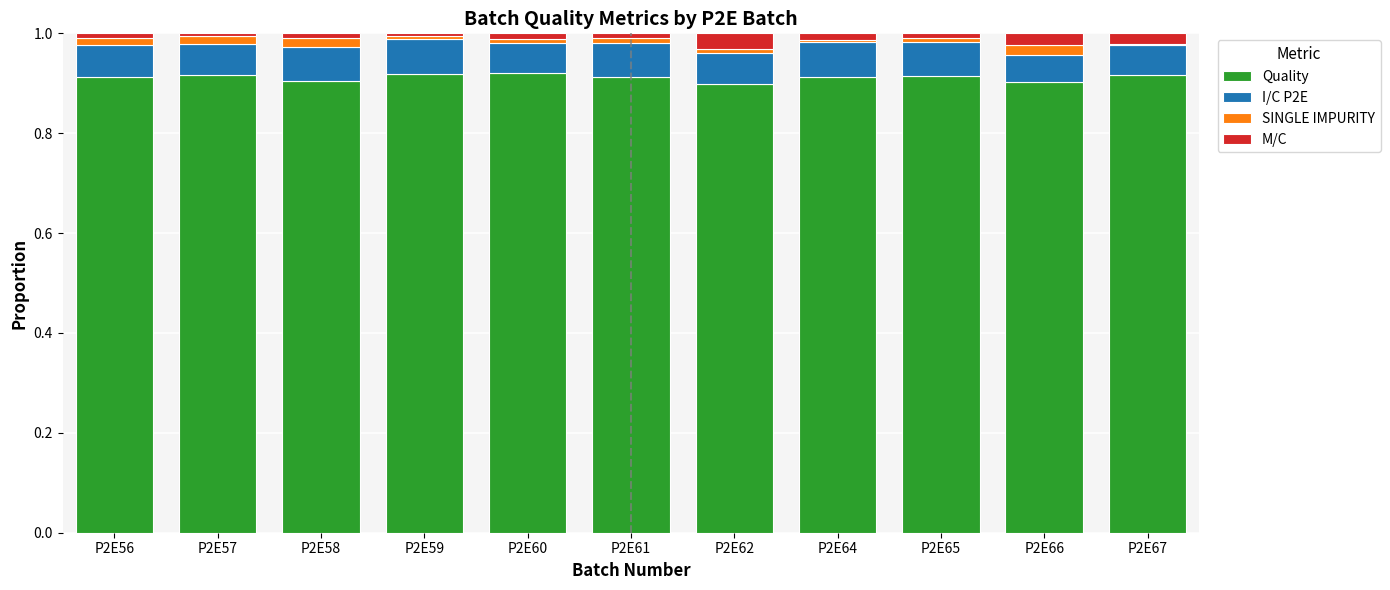

How many series are shown in this chart?

4